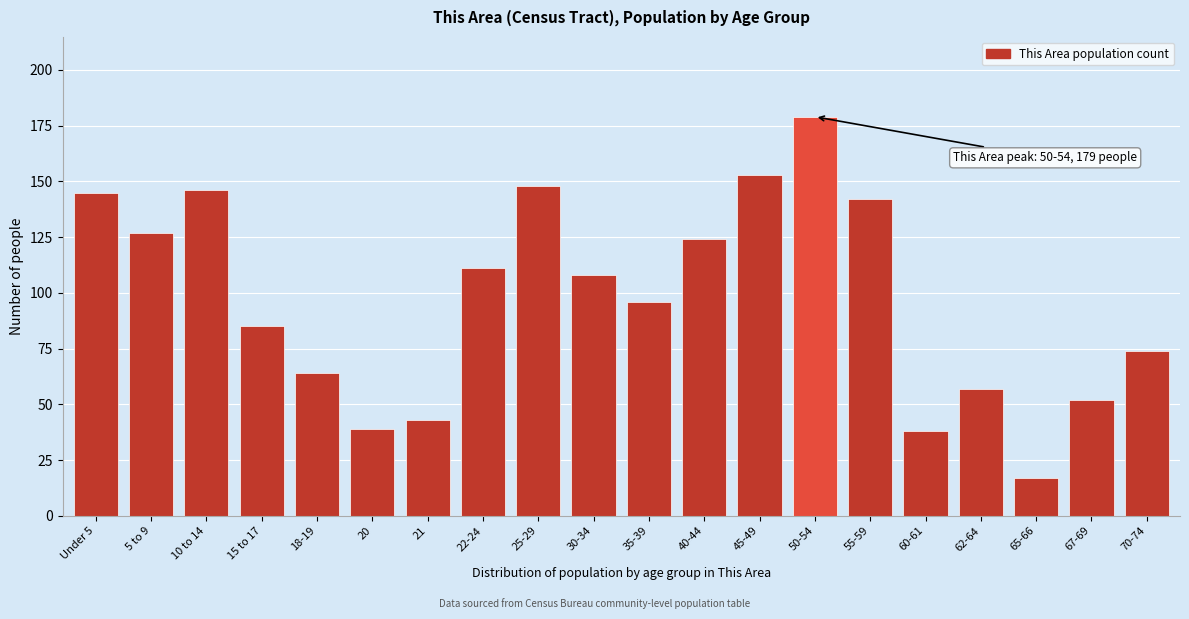

Reading right to left, what are all the values shown in this chart?

70-74=74	67-69=52	65-66=17	62-64=57	60-61=38	55-59=142	50-54=179	45-49=153	40-44=124	35-39=96	30-34=108	25-29=148	22-24=111	21=43	20=39	18-19=64	15 to 17=85	10 to 14=146	5 to 9=127	Under 5=145